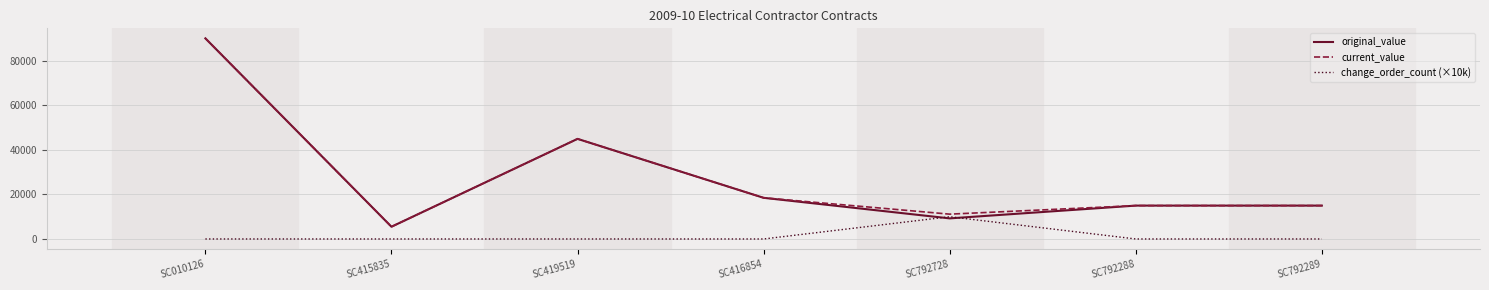

How many lines are shown in the chart?

3